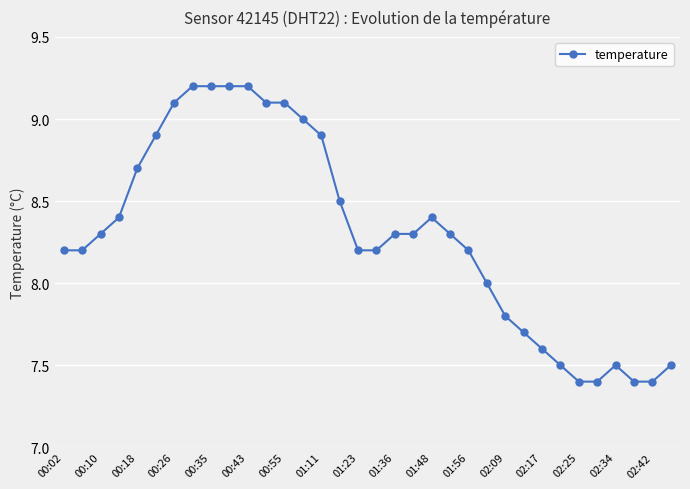

What is the smallest value displayed?

7.4